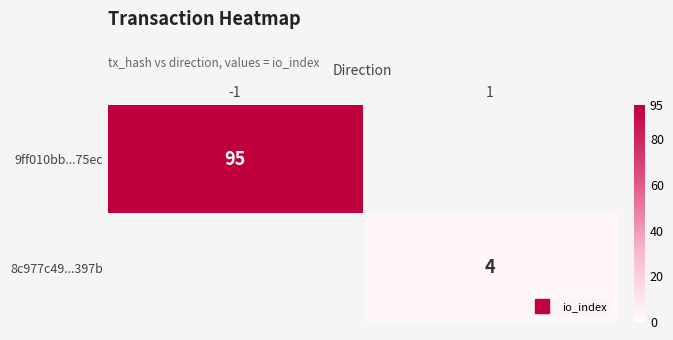

How many positive values does the 8c977c49...397b series have?

1